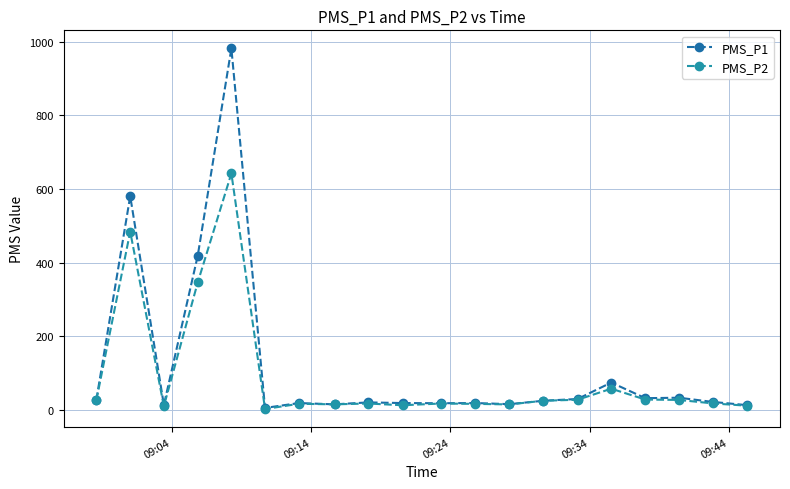

How many lines are shown in the chart?

2